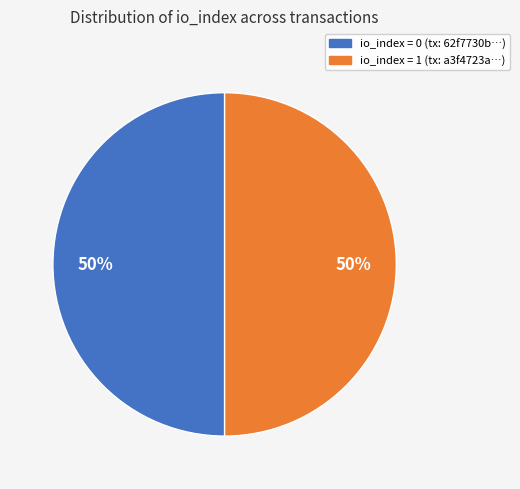

How many slices are in this pie chart?

2